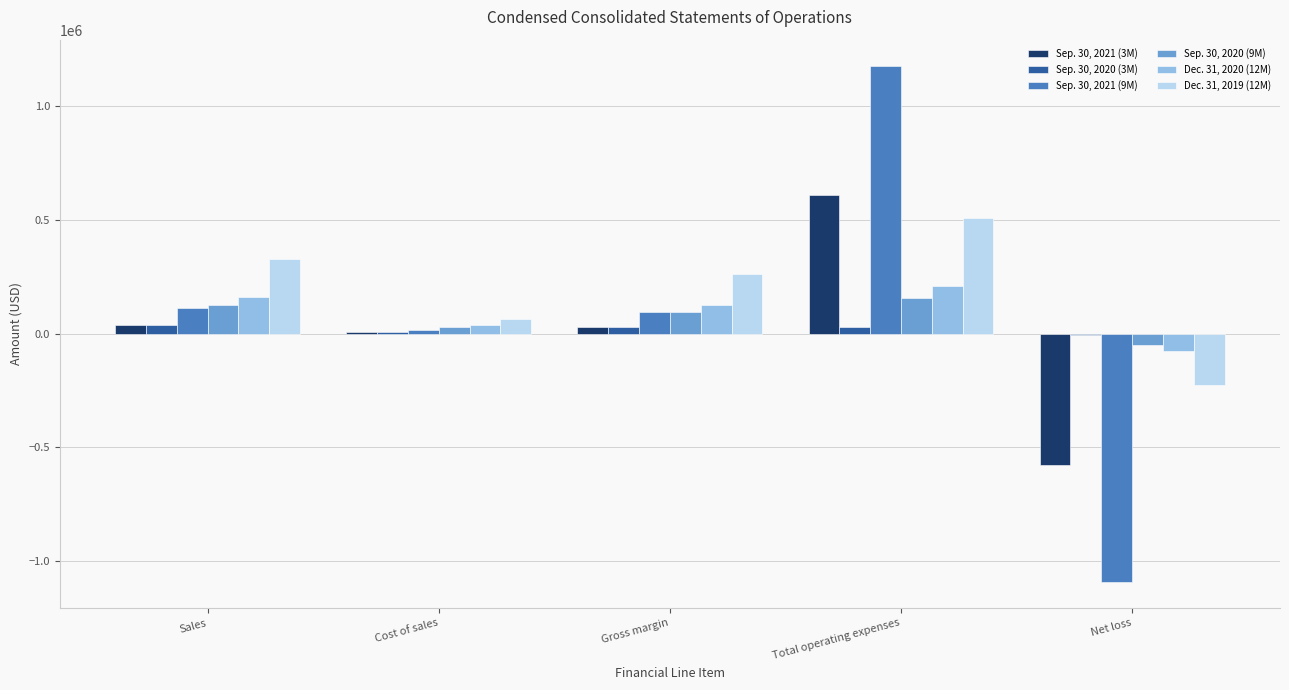

Which series changed the most between Total operating expenses and Net loss?

Sep. 30, 2021 (9M)